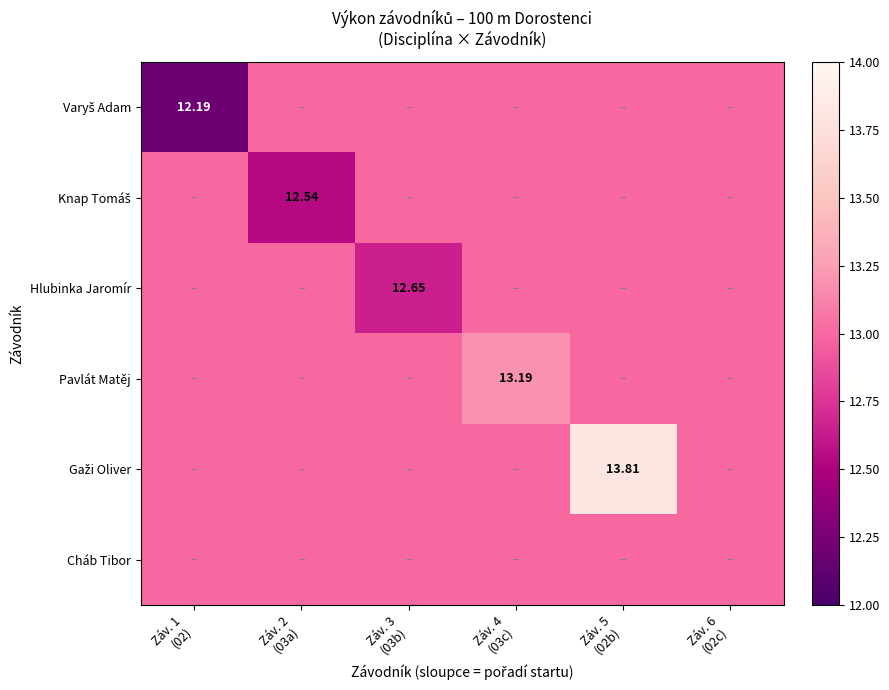

Between Záv. 4
(03c) and Záv. 1
(02), which is larger?

Záv. 4
(03c)